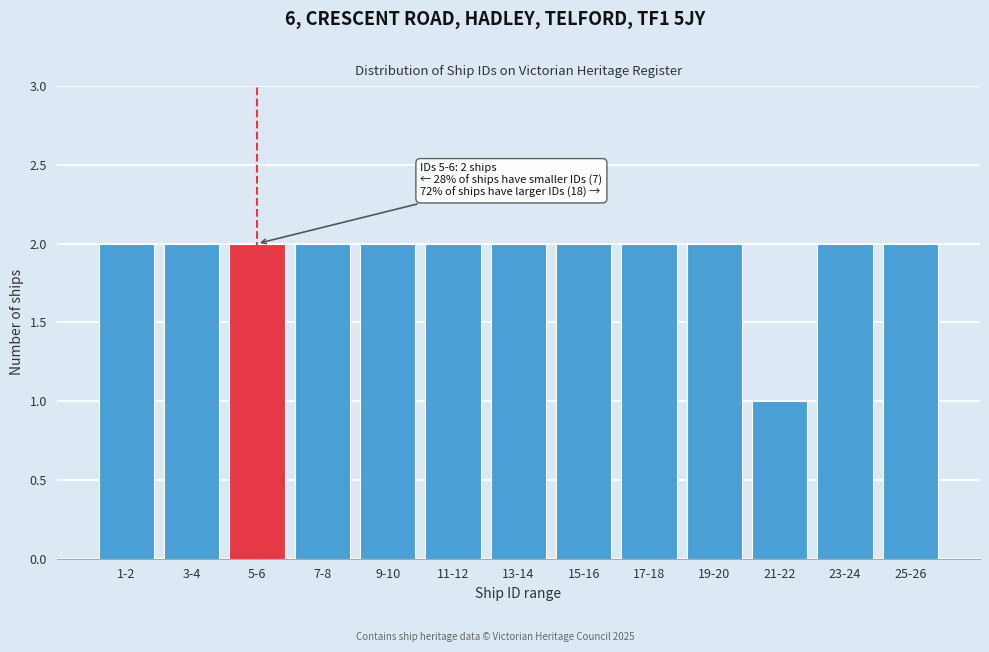

Reading left to right, transcribe all the data shown in this chart.

1-2=2	3-4=2	5-6=2	7-8=2	9-10=2	11-12=2	13-14=2	15-16=2	17-18=2	19-20=2	21-22=1	23-24=2	25-26=2